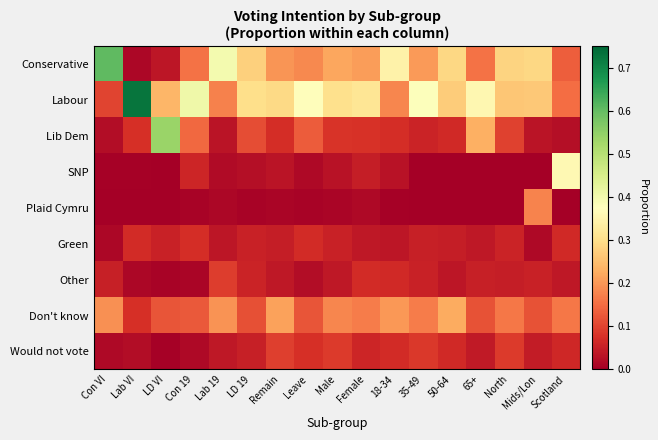

Which series has the widest spread of values?

Labour